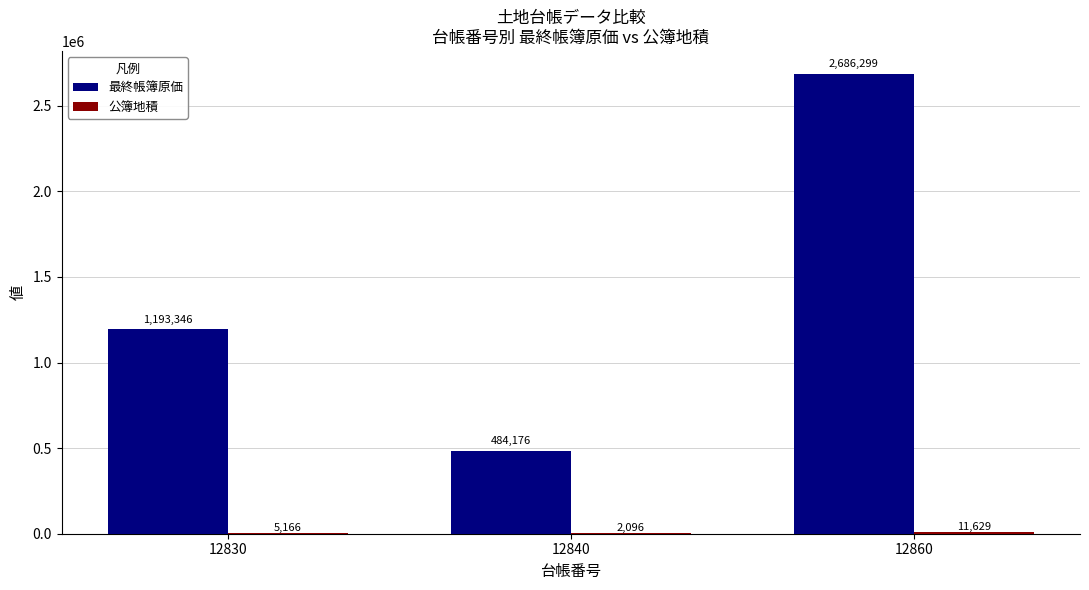

Which series has the largest range (max minus min)?

最終帳簿原価